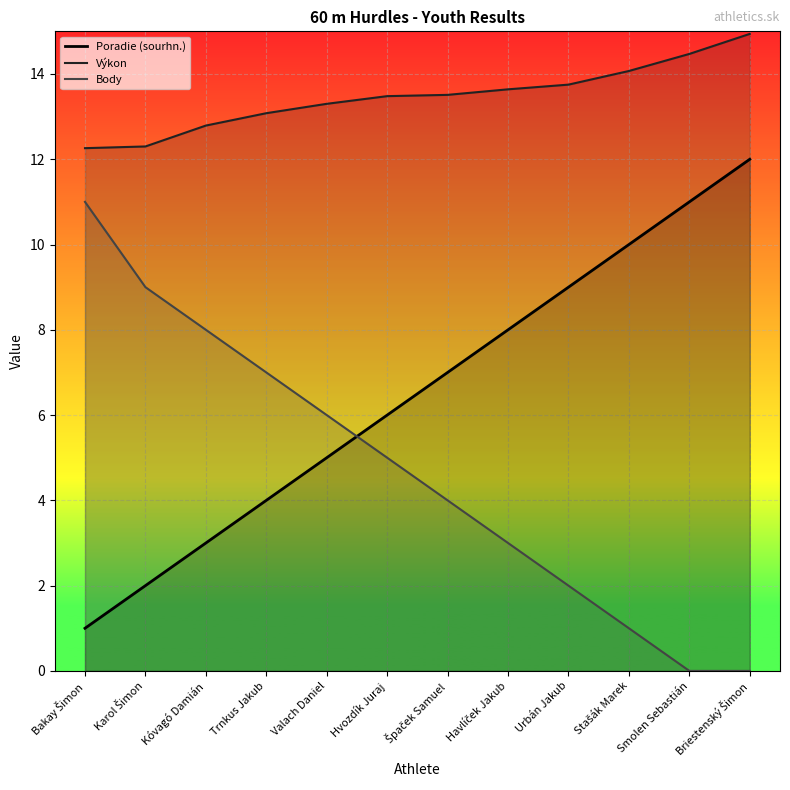

Reading left to right, list all the values displayed in this chart.

Poradie (sourhn.): Bakay Šimon=1.0	Karol Šimon=2.0	Kóvagó Damián=3.0	Trnkus Jakub=4.0	Valach Daniel=5.0	Hvozdík Juraj=6.0	Špaček Samuel=7.0	Havlíček Jakub=8.0	Urbán Jakub=9.0	Stašák Marek=10.0	Smolen Sebastián=11.0	Briestenský Šimon=12.0
Výkon: Bakay Šimon=12.3	Karol Šimon=12.3	Kóvagó Damián=12.8	Trnkus Jakub=13.1	Valach Daniel=13.3	Hvozdík Juraj=13.5	Špaček Samuel=13.5	Havlíček Jakub=13.6	Urbán Jakub=13.8	Stašák Marek=14.1	Smolen Sebastián=14.5	Briestenský Šimon=14.9
Body: Bakay Šimon=11.0	Karol Šimon=9.0	Kóvagó Damián=8.0	Trnkus Jakub=7.0	Valach Daniel=6.0	Hvozdík Juraj=5.0	Špaček Samuel=4.0	Havlíček Jakub=3.0	Urbán Jakub=2.0	Stašák Marek=1.0	Smolen Sebastián=0.0	Briestenský Šimon=0.0